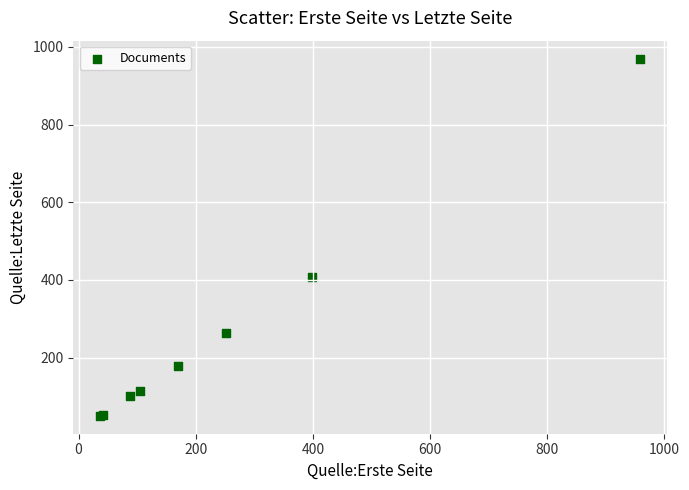

What Y value in the scatter plot is closest to 510?

407